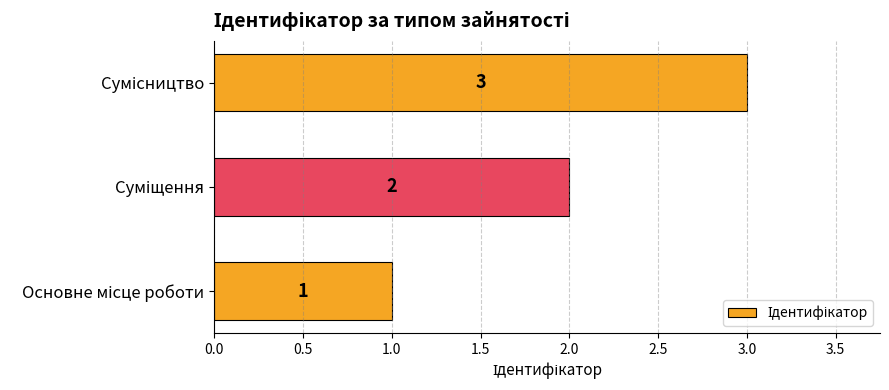

Count the values in the range 1 to 3.

3